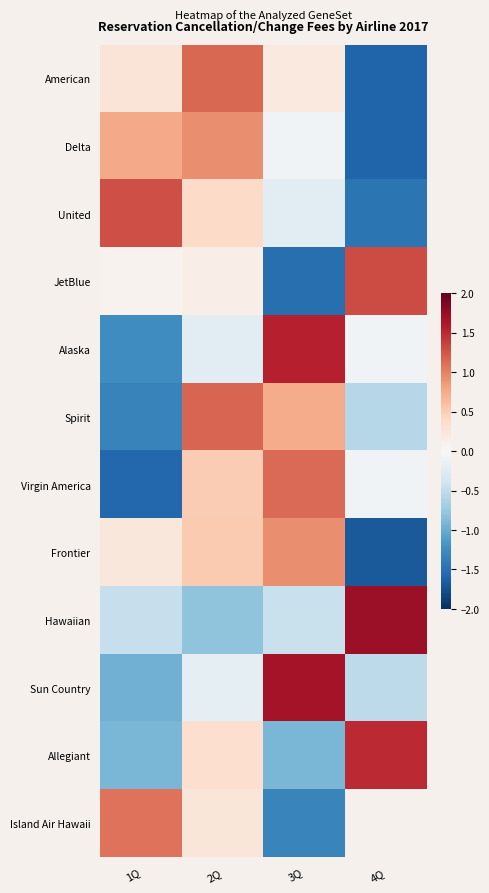

Where does the Frontier series first go above 0?

1Q